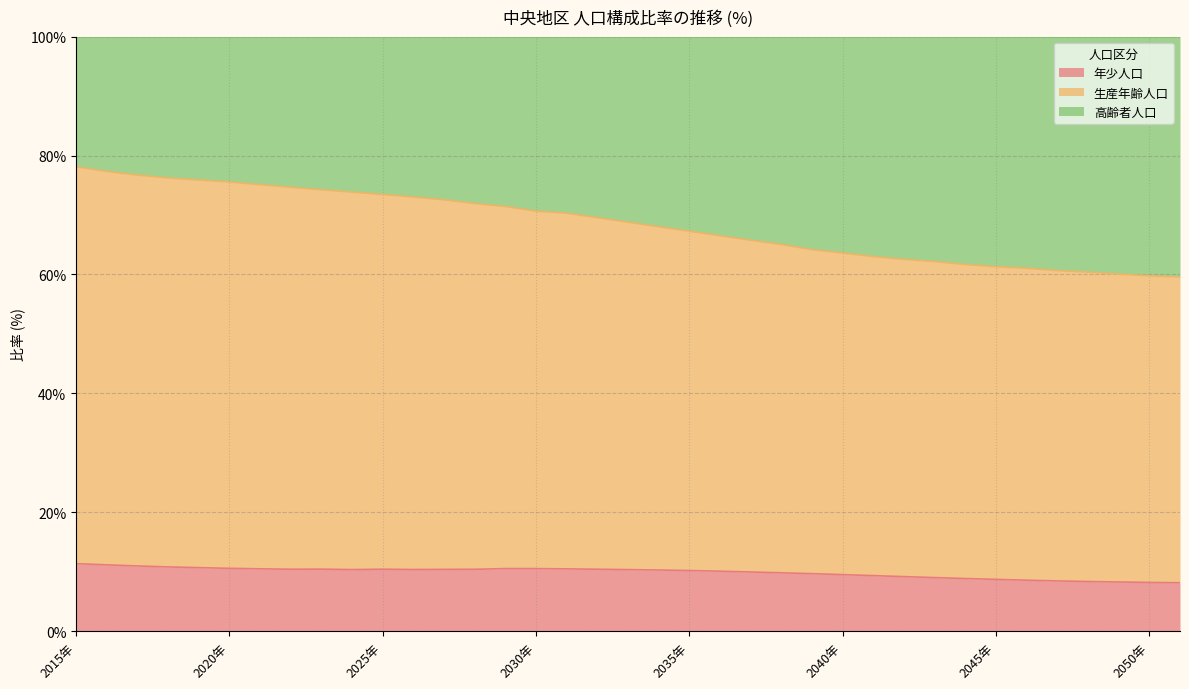

What is the highest value of the 年少人口 series?

11.4